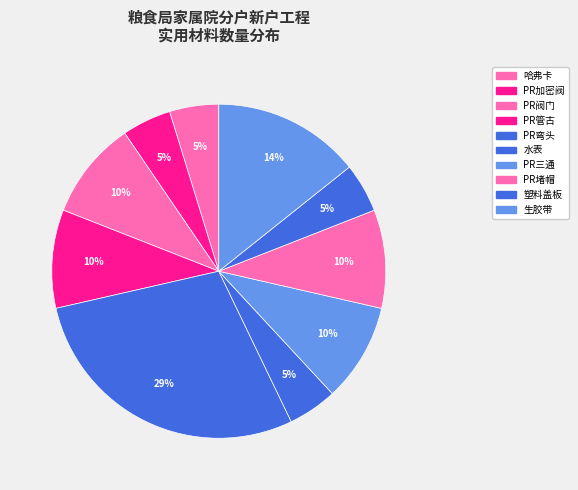

To the nearest percent, what portion does 塑料盖板 represent?

5%